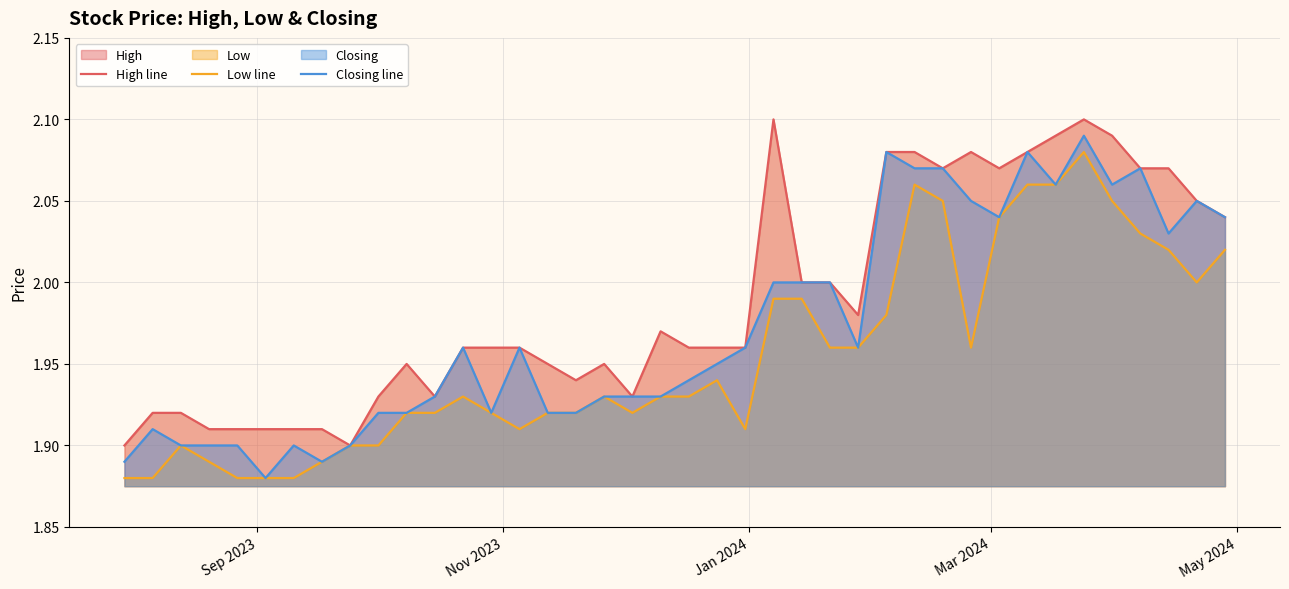

What is the minimum value shown in the chart?

1.9